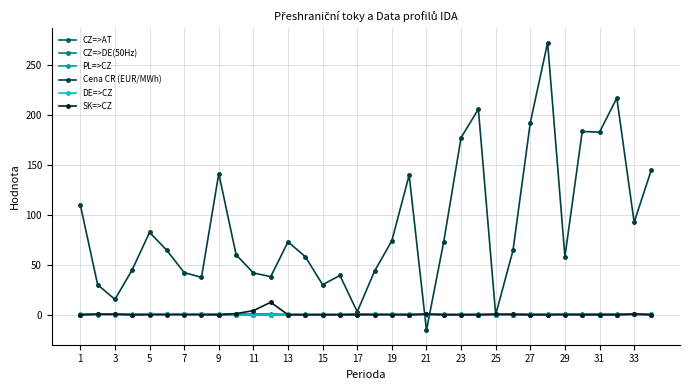

What is the difference between the maximum and minimum values in the CZ=>DE(50Hz) series?

0.9